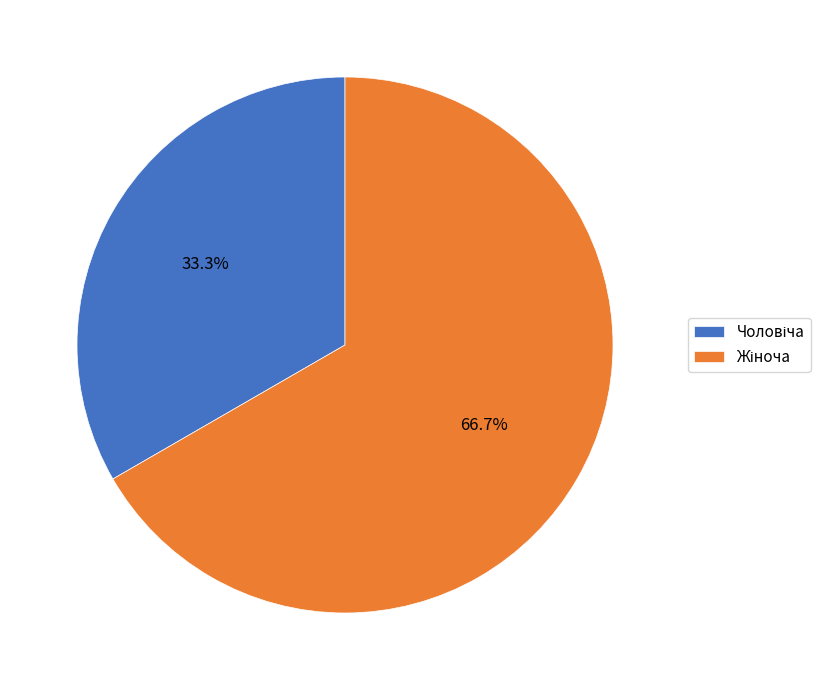

Is there any slice that represents more than half of the pie?

Yes